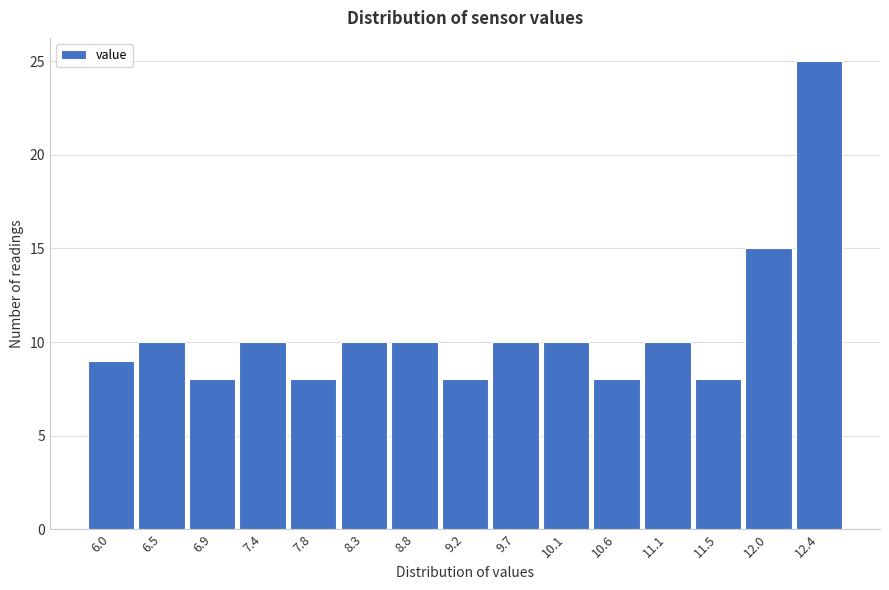

Reading right to left, list all the values displayed in this chart.

25	15	8	10	8	10	10	8	10	10	8	10	8	10	9